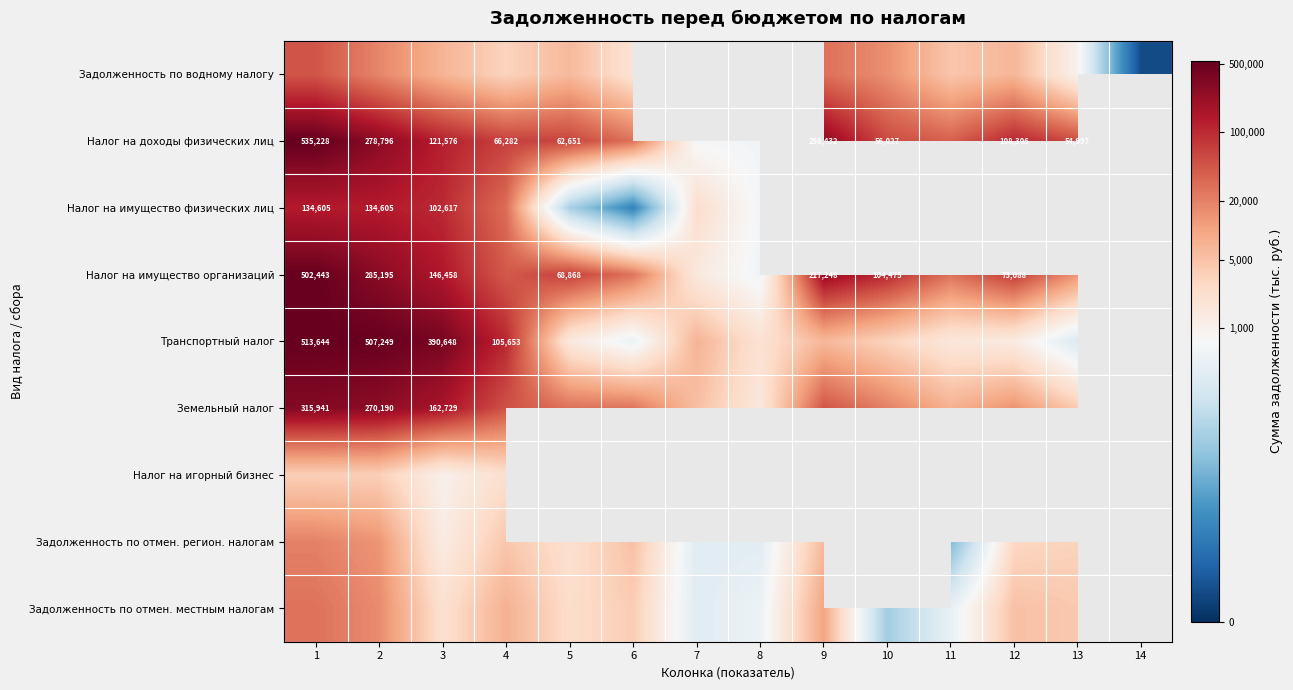

Is the value of Транспортный налог at 6 greater than the value of Задолженность по водному налогу at 8?

No